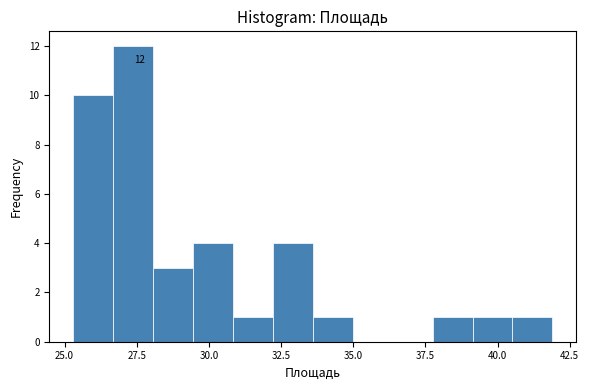

Around what value on the x-axis is the tallest bar? Give the approximate position of its centre, as read against the axis.

27.5